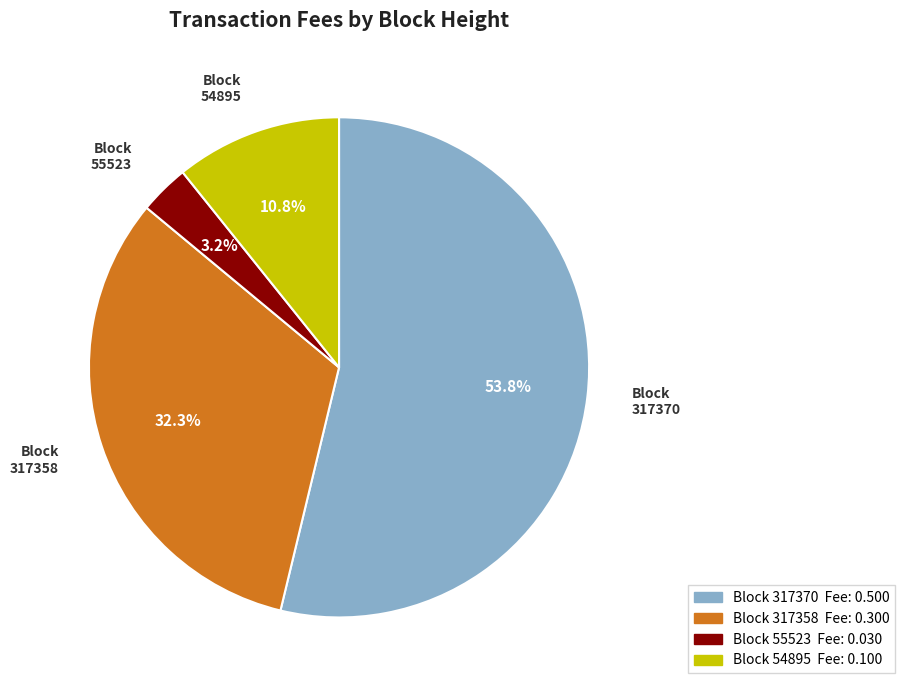

Between Block 317358 and Block 54895, which is larger?

Block 317358